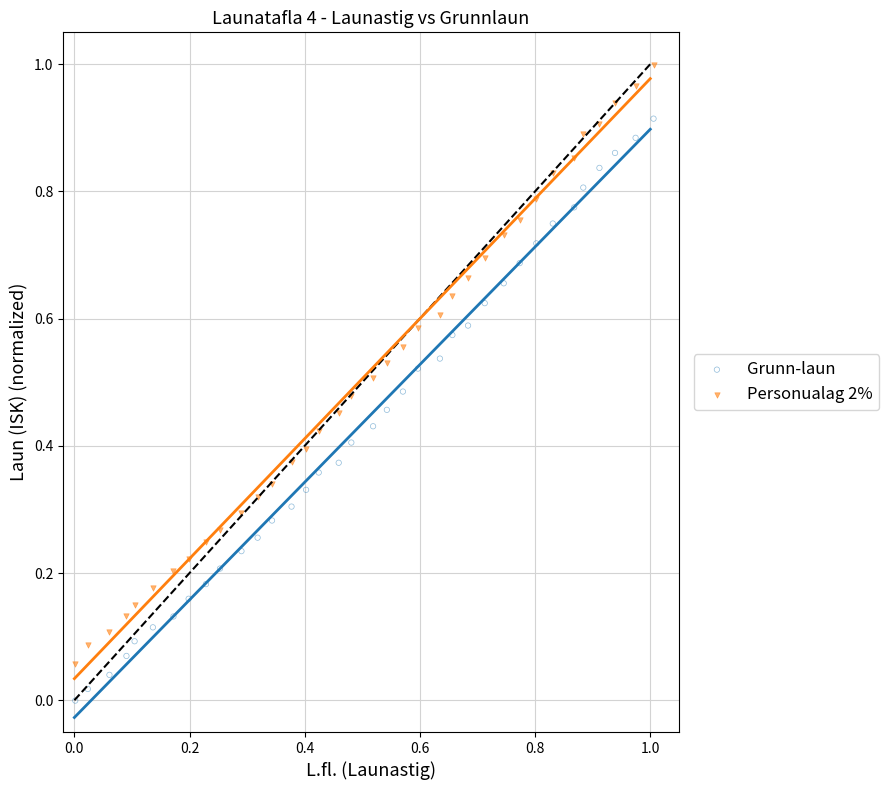

Which series contains the highest Y value?

Personualag 2%